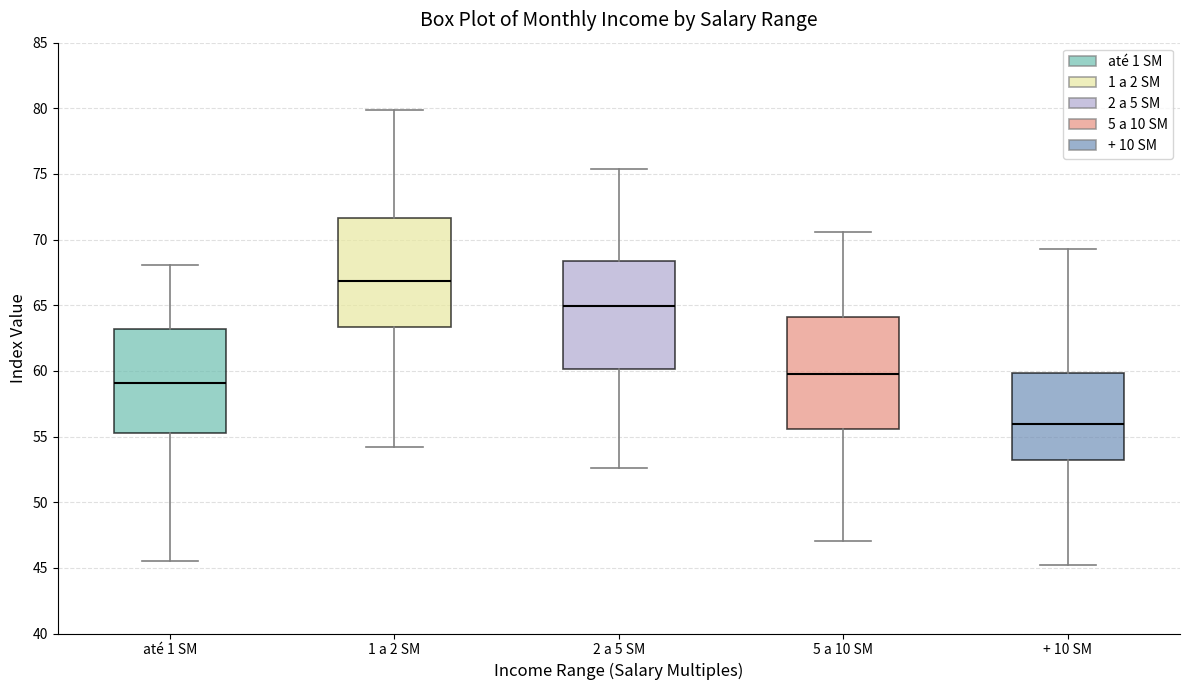

Reading left to right, read every box against the y-axis: the position of its median line, the range the box covers, and the ends of its whiskers. The values are not printed on the chart, so give them approximately, as read against the axis.

até 1 SM: median 59.0, box 55.5 to 63.0, whiskers 45.5 to 68.0
1 a 2 SM: median 67.0, box 63.5 to 71.5, whiskers 54.0 to 80.0
2 a 5 SM: median 65.0, box 60.0 to 68.5, whiskers 52.5 to 75.5
5 a 10 SM: median 60.0, box 55.5 to 64.0, whiskers 47.0 to 70.5
+ 10 SM: median 56.0, box 53.0 to 60.0, whiskers 45.0 to 69.5